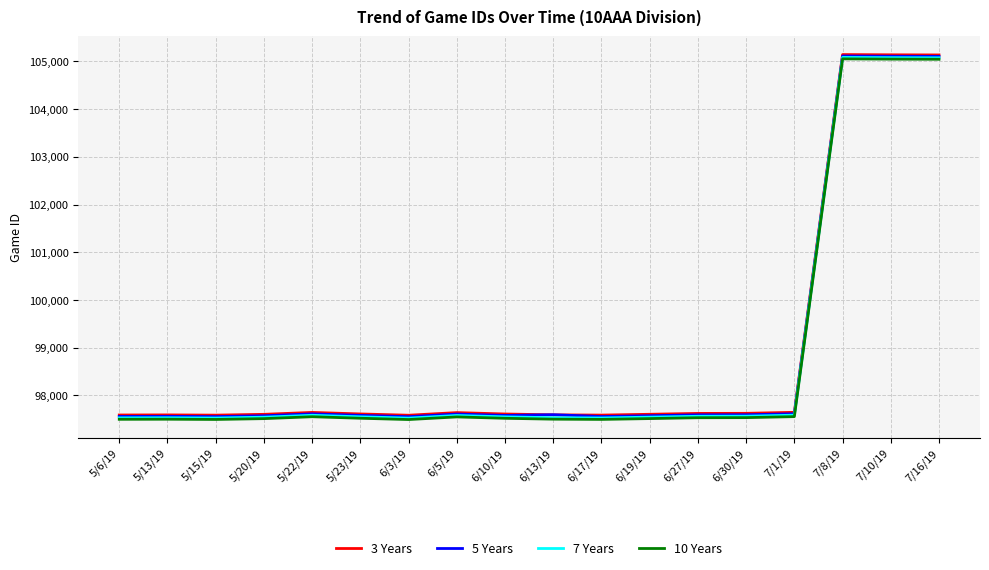

What is the minimum value for 3 Years?

97586